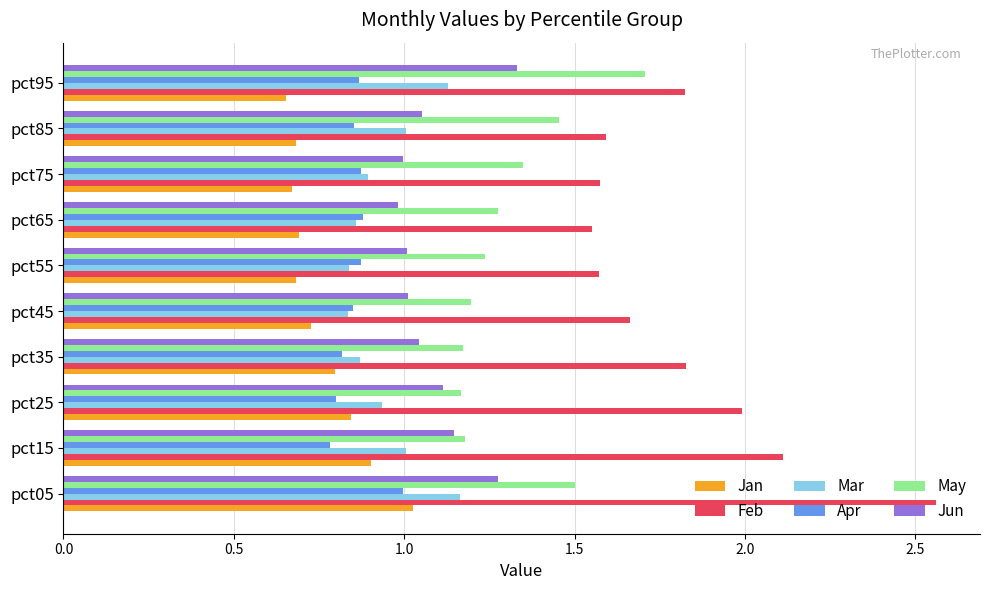

The value of Apr at pct85 is 0.9. True or false?

True